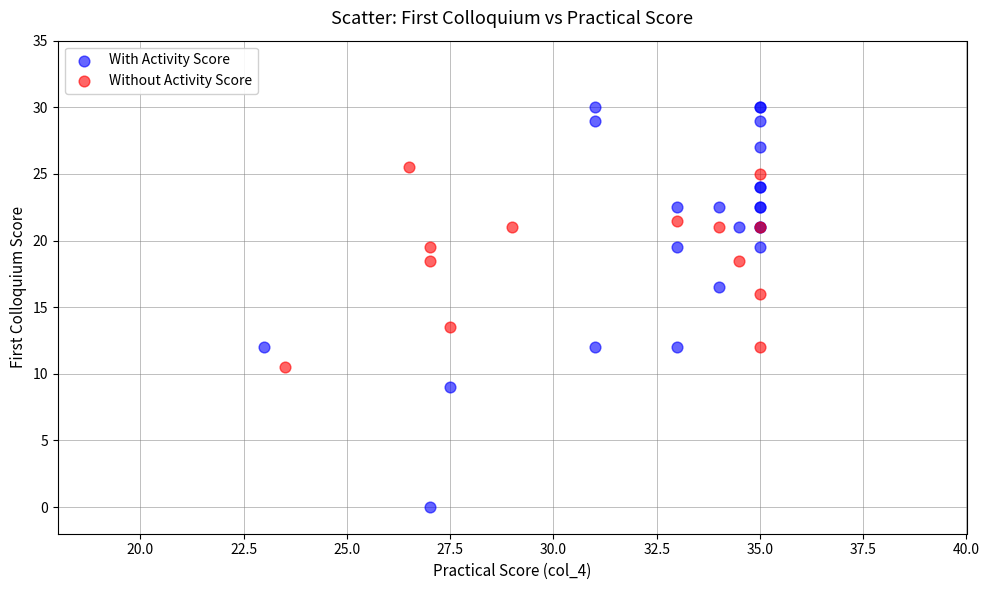

Which series has the widest spread of Y values?

With Activity Score